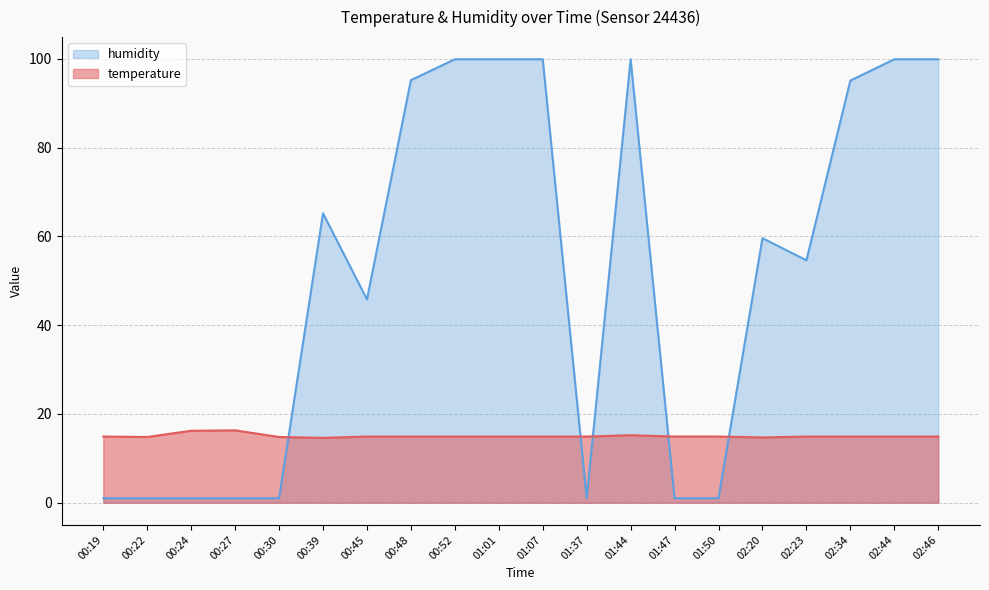

What is the maximum value for humidity?

99.9